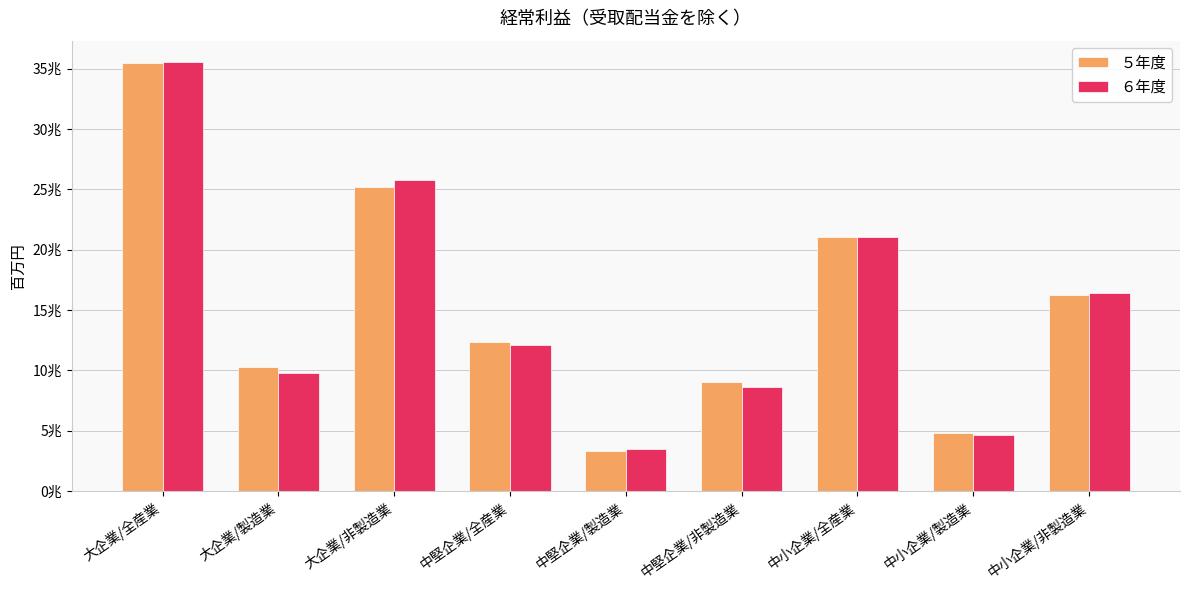

Between 中堅企業/全産業 and 中小企業/製造業, which series saw the biggest shift?

５年度